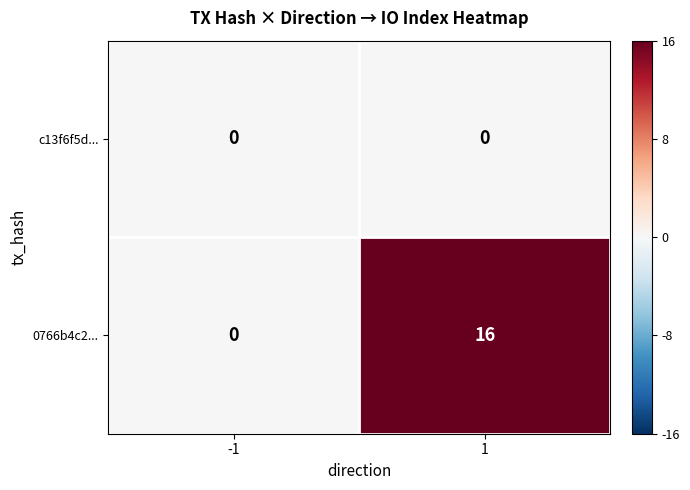

Reading left to right, extract all data points from this chart.

c13f6f5d...: 0	0
0766b4c2...: 0	16